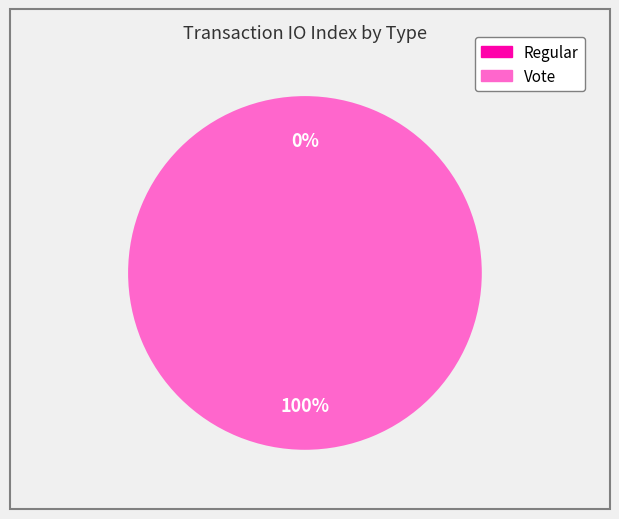

To the nearest percent, what is the average slice percentage?

50%